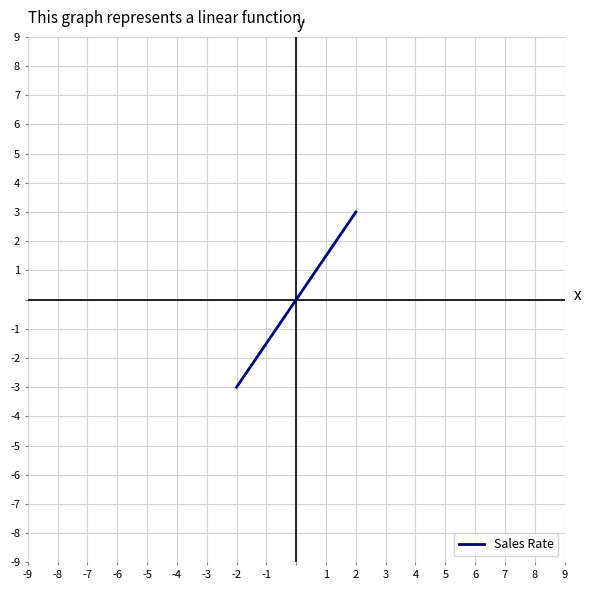

True or false: the data has more than 1 interior local peaks.

False